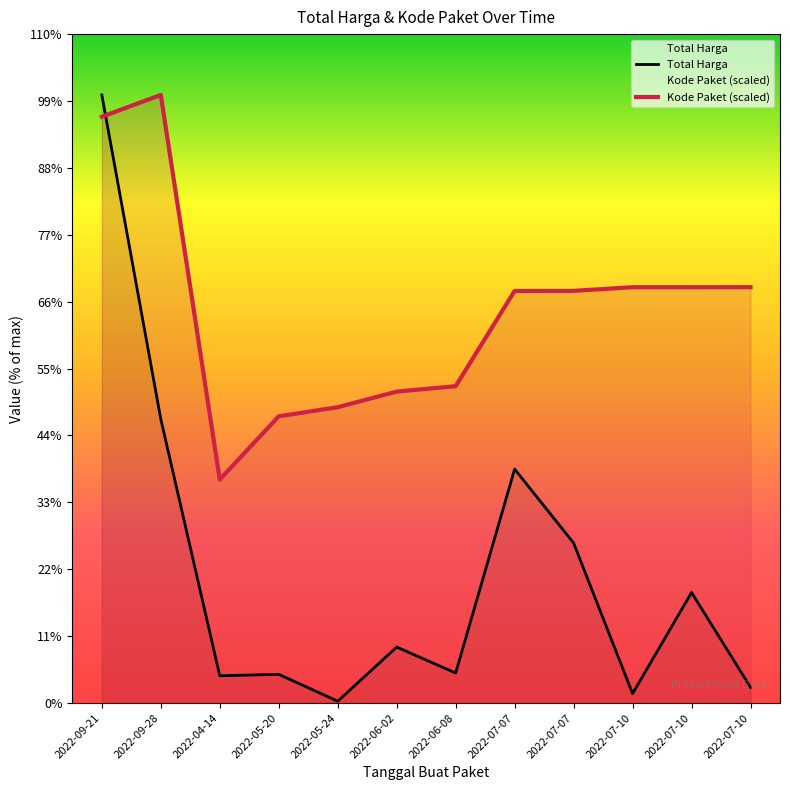

What is the label of the 2nd point from the right?

2022-07-10